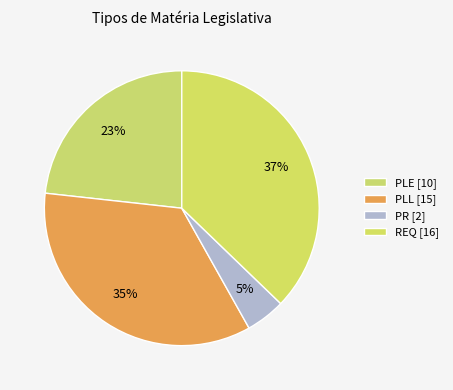

How many segments does this pie chart have?

4